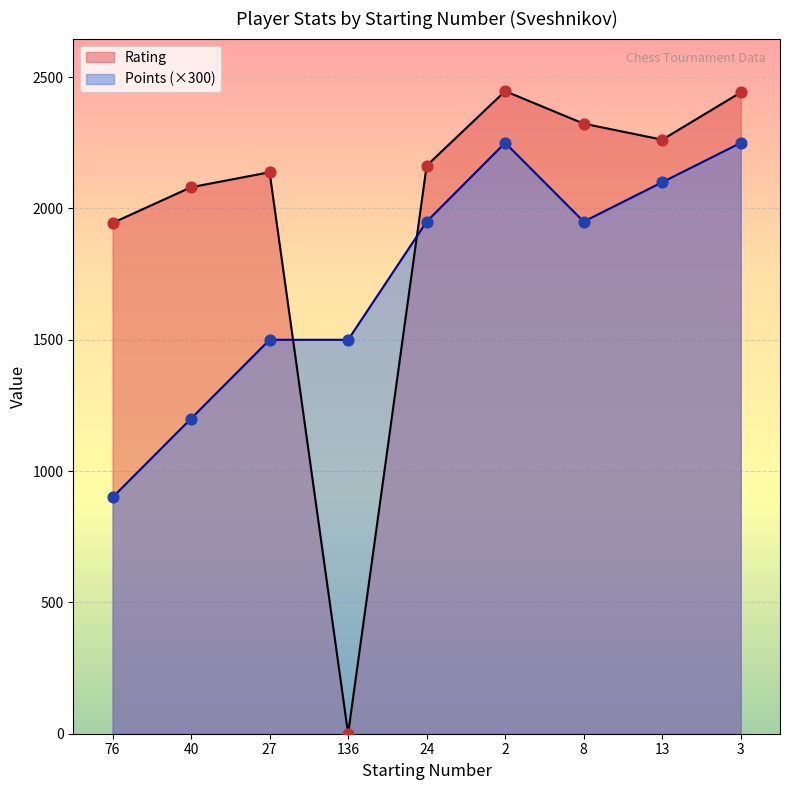

At which category is the sum across all series the highest?

2